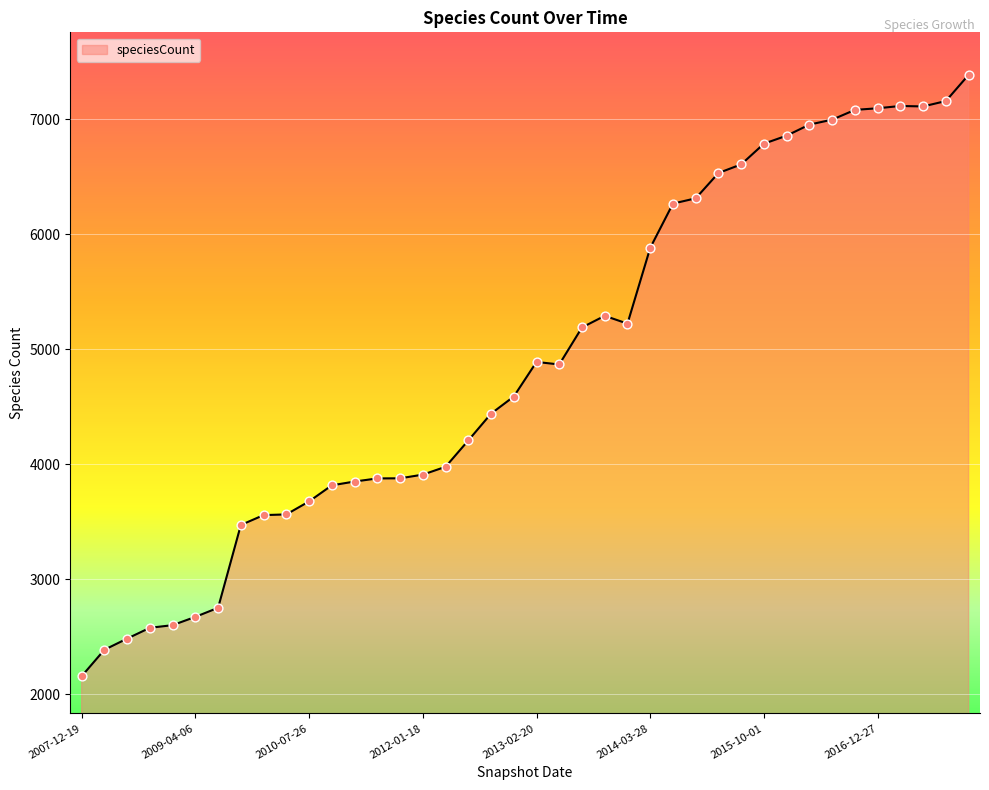

What is the difference between the maximum and minimum values?

5230